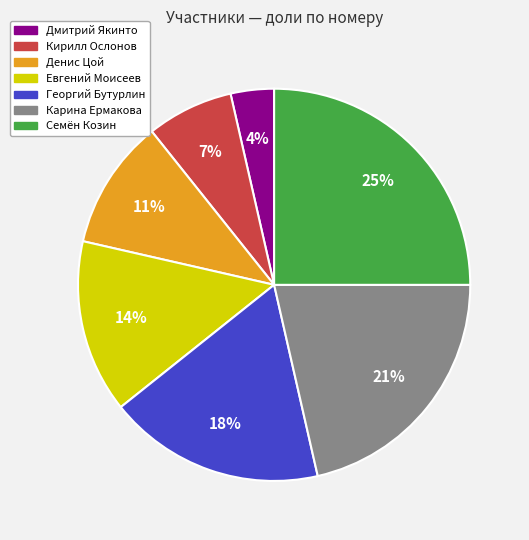

What is the ratio of the value at Семён Козин to the value at Карина Ермакова?

1.2